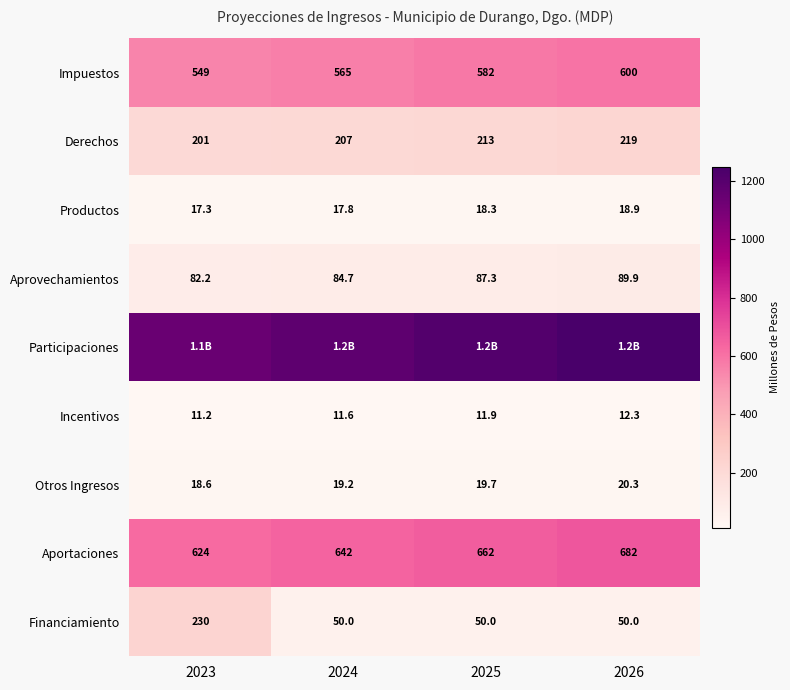

What is the minimum value shown in the chart?

11.2